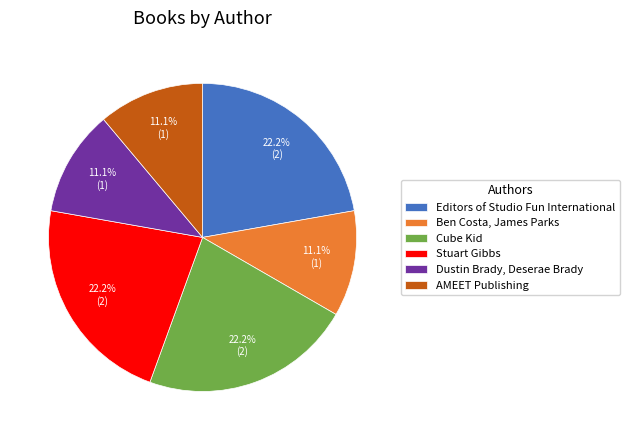

To the nearest percent, what is the combined percentage of Dustin Brady, Deserae Brady and Stuart Gibbs?

33%